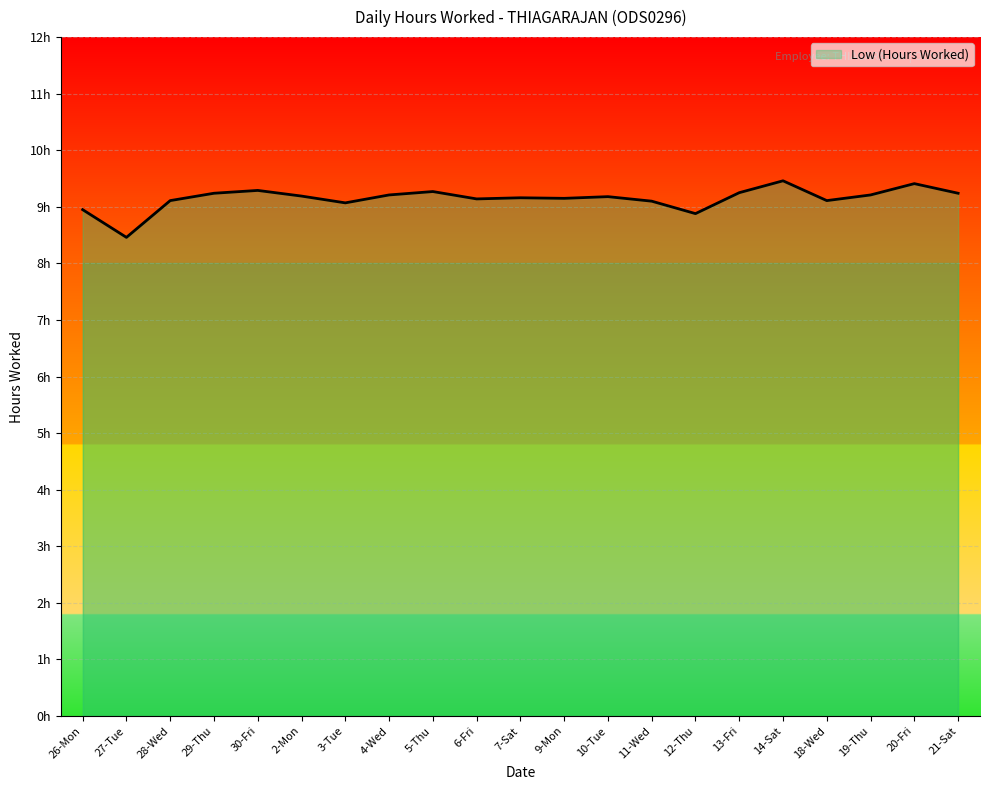

Rank the categories by value from lowest to highest.

27-Tue, 12-Thu, 26-Mon, 3-Tue, 11-Wed, 28-Wed, 18-Wed, 6-Fri, 9-Mon, 7-Sat, 10-Tue, 2-Mon, 4-Wed, 19-Thu, 29-Thu, 21-Sat, 13-Fri, 5-Thu, 30-Fri, 20-Fri, 14-Sat